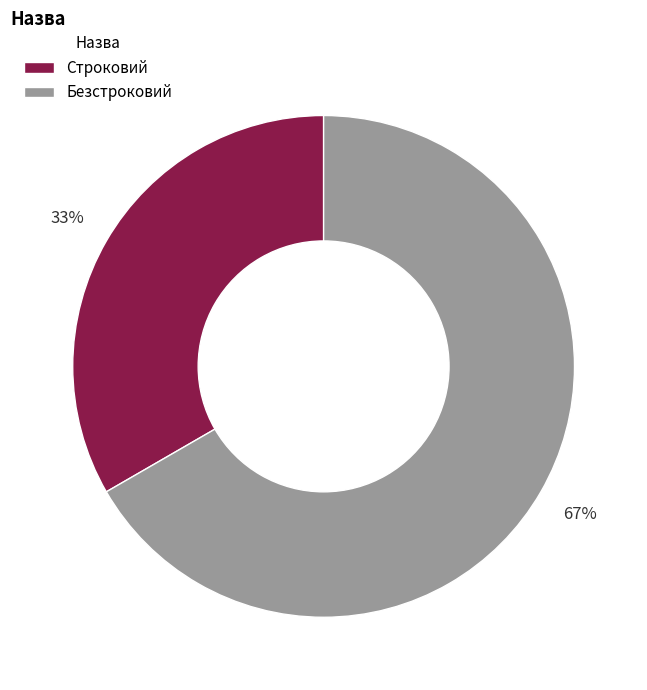

Is there any slice that represents more than half of the pie?

Yes